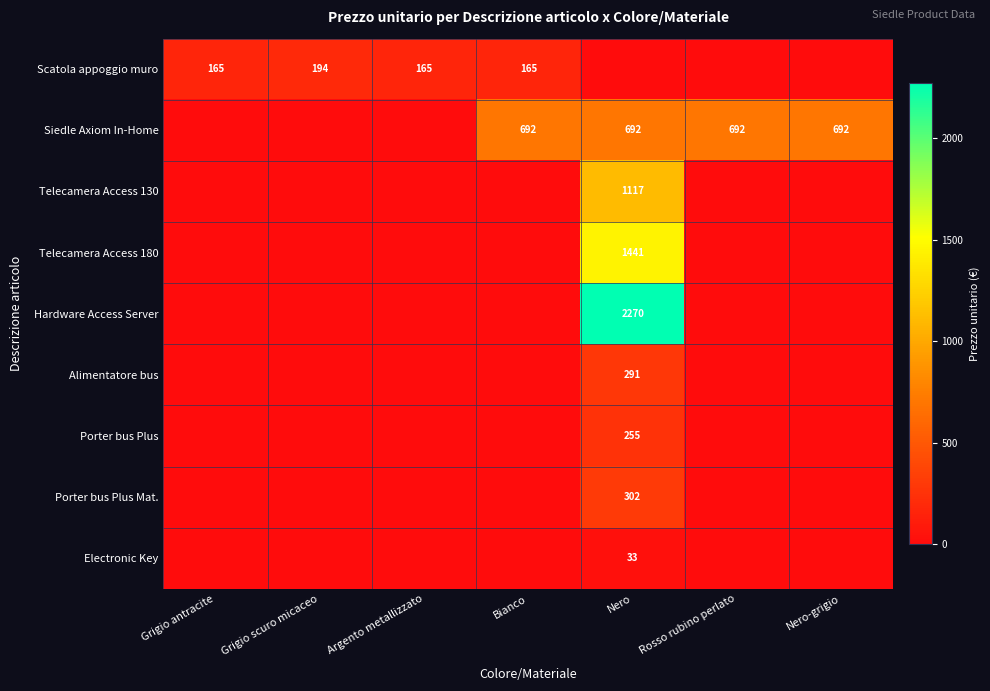

The value of Scatola appoggio muro at Argento metallizzato is 165. True or false?

True